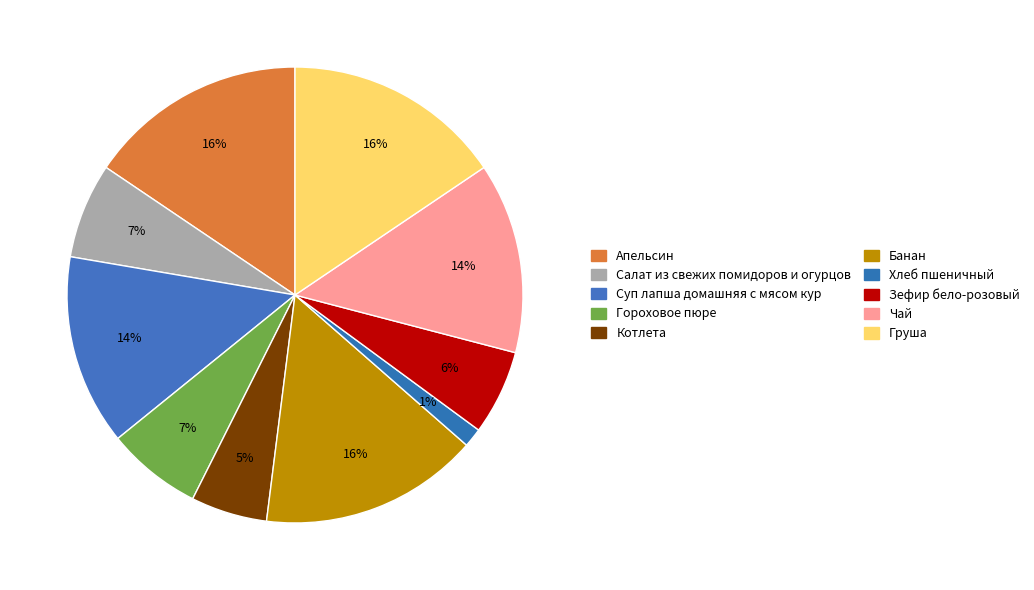

Is it true that Апельсин is 16% of the pie?

True